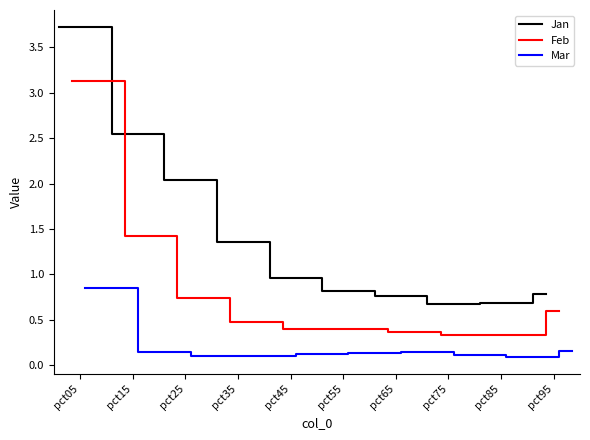

What is the maximum value for Jan?

3.7